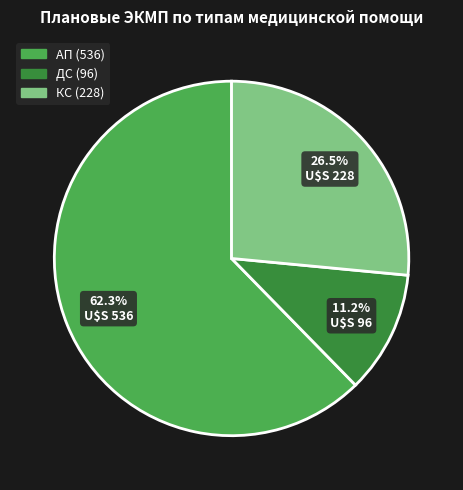

Which category has the biggest portion of the pie?

АП